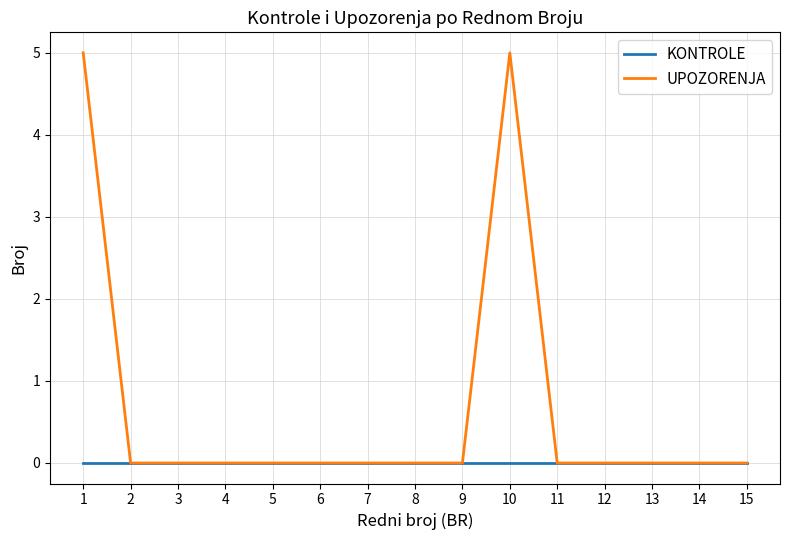

What is the approximate value of UPOZORENJA at 1?

5